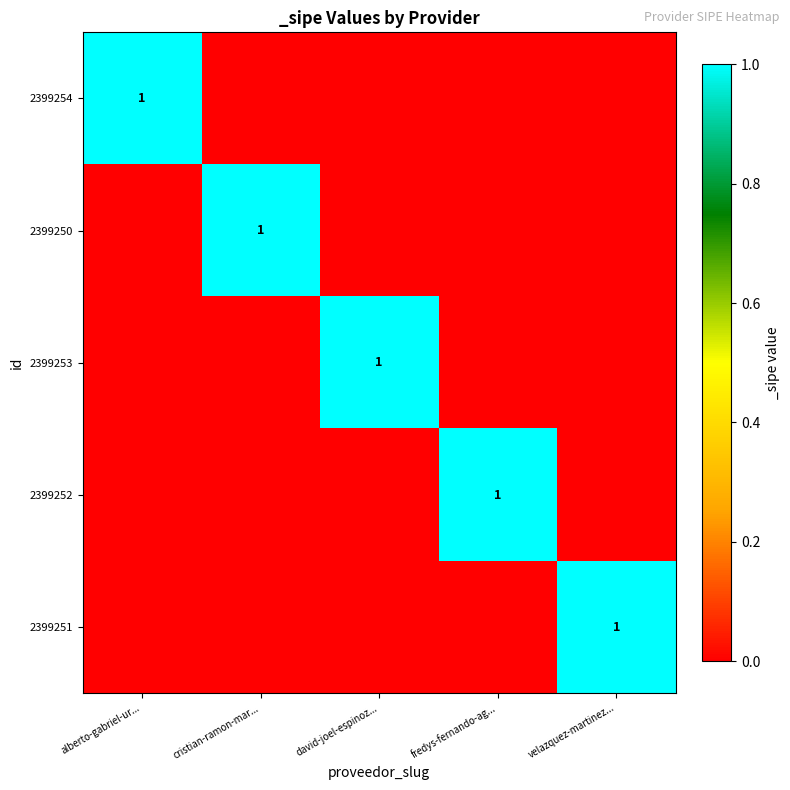

Is it true that 2399251 equals 1 at velazquez-martinez...?

True